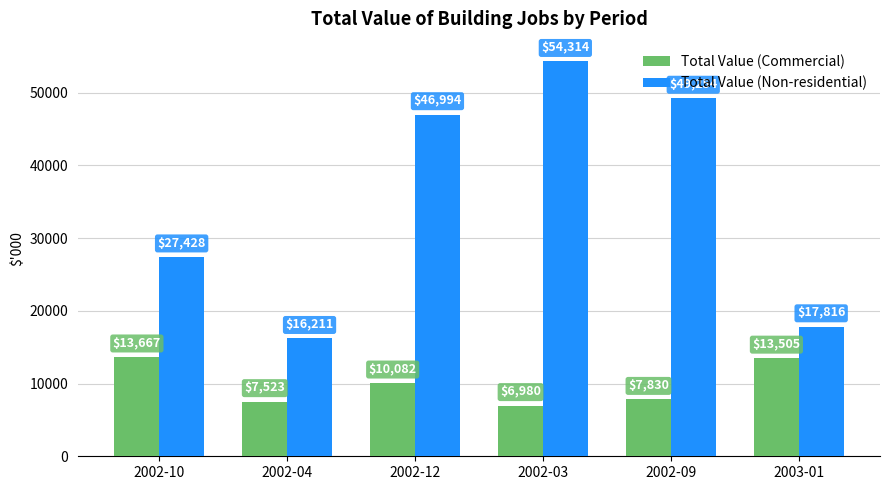

What is the difference between the second highest and minimum values in the Total Value (Non-residential) series?

33043